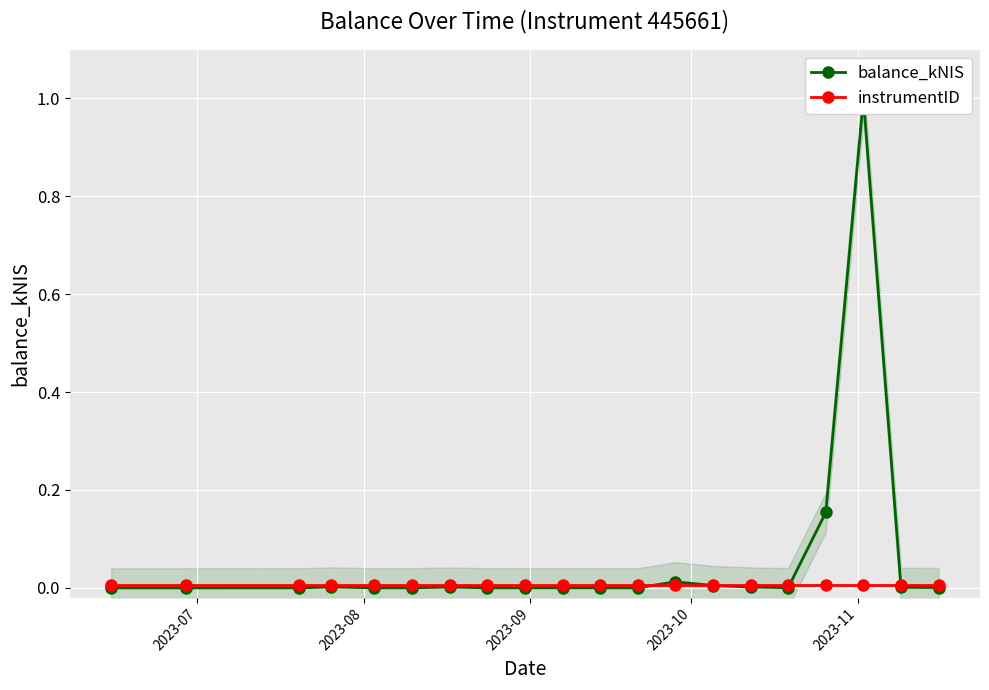

Which series has the largest range (max minus min)?

balance_kNIS